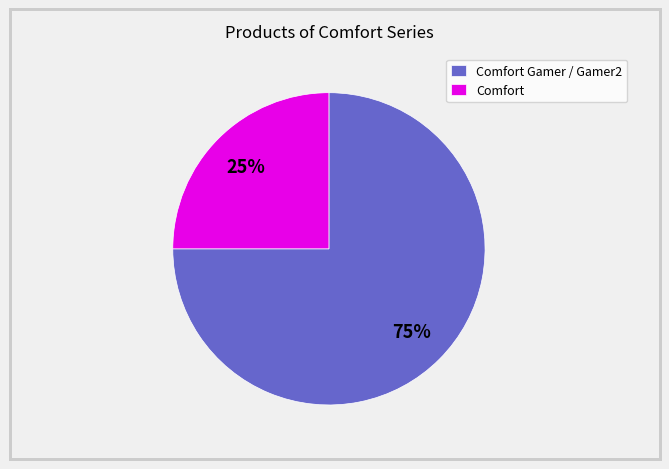

What is the smallest slice in the pie chart?

Comfort